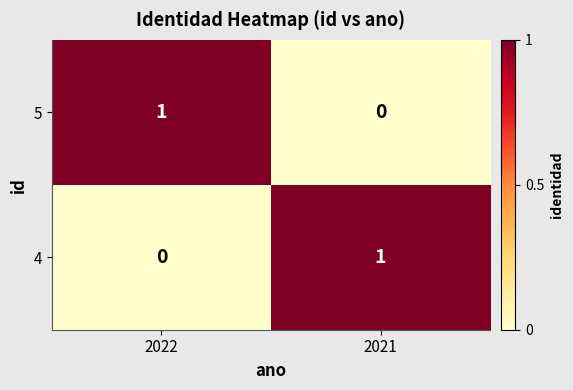

How many distinct data groups are displayed?

2